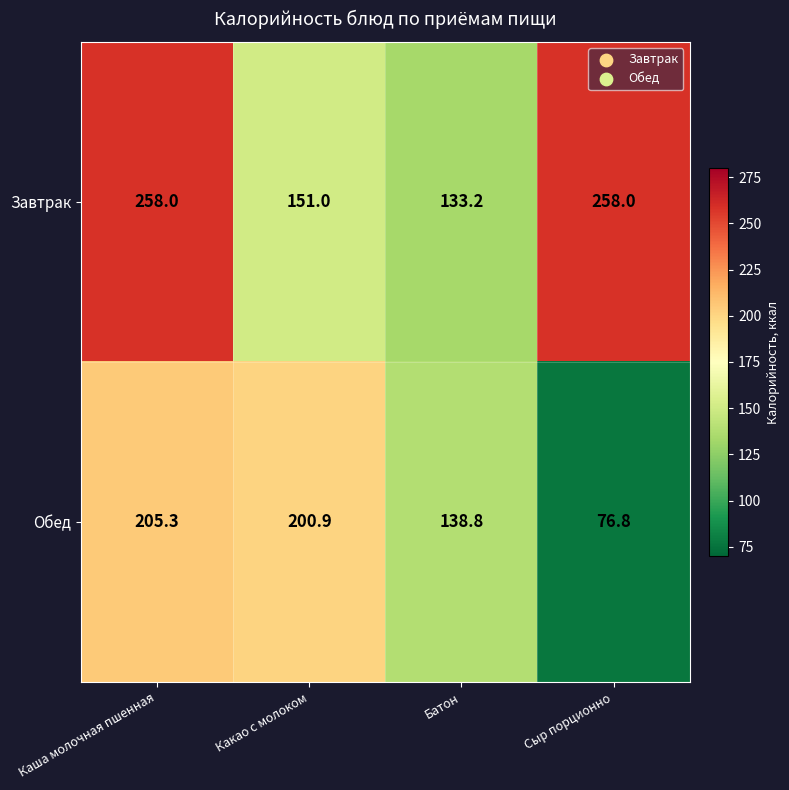

Which series has the largest total across all categories?

Завтрак